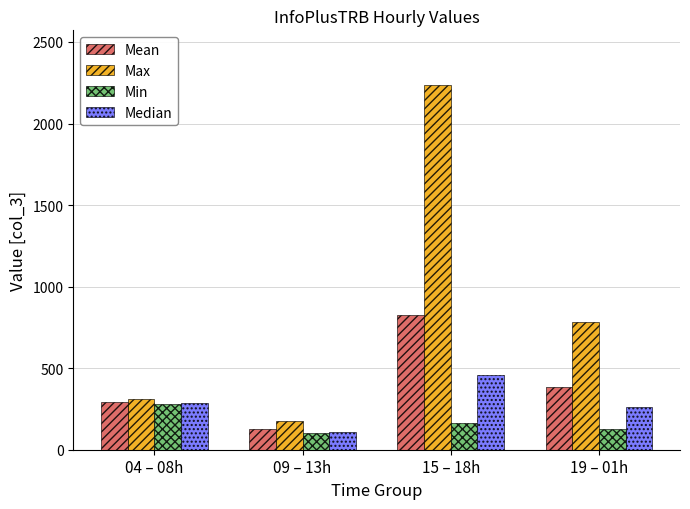

What is the approximate value of Min at 09 – 13h?

104.0